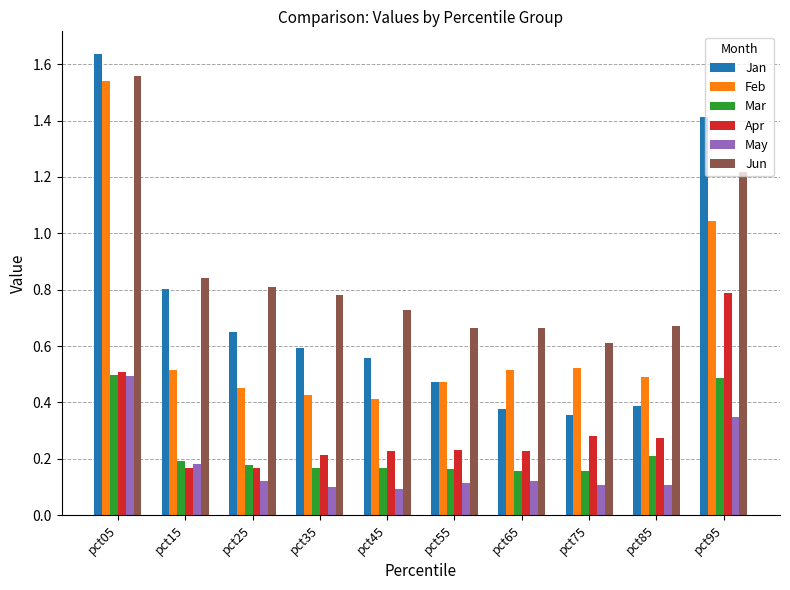

Is it true that Mar equals 0.3 at pct55?

False